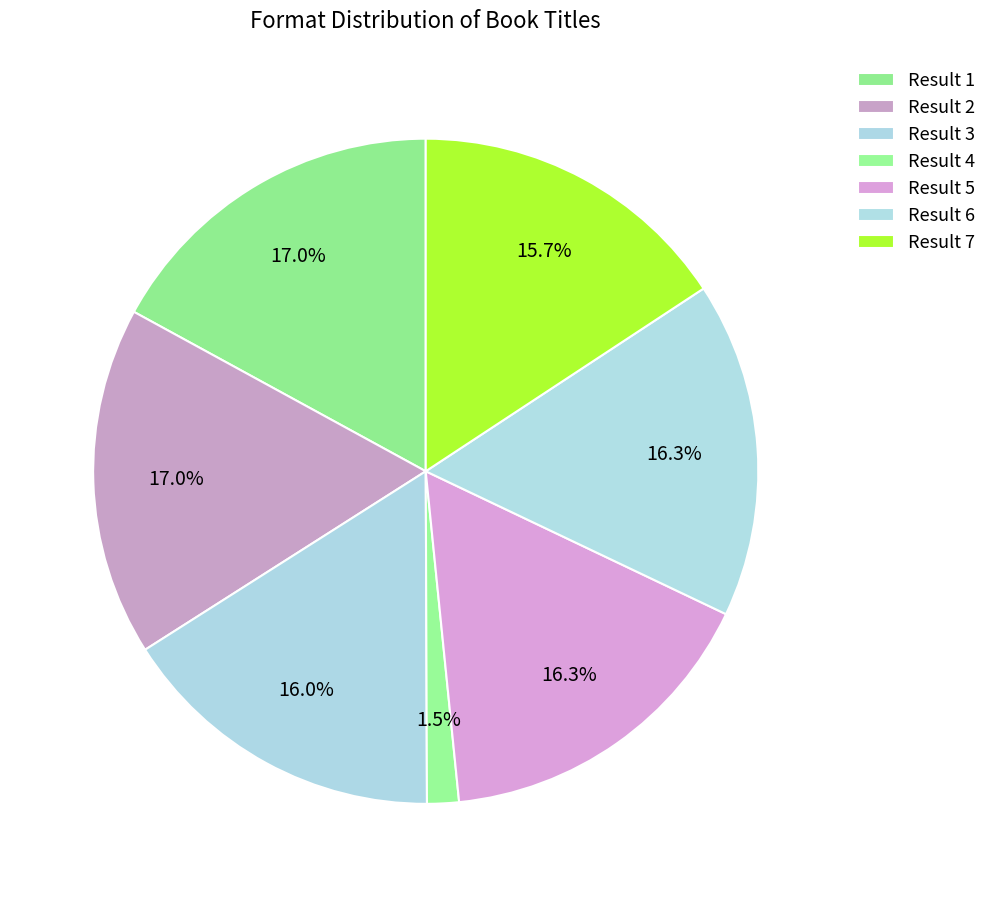

How many segments does this pie chart have?

7